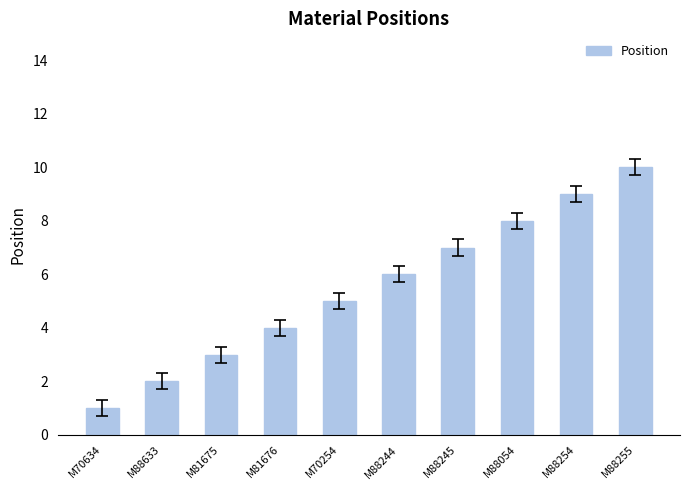

Is it true that the value at M70254 is 5?

True